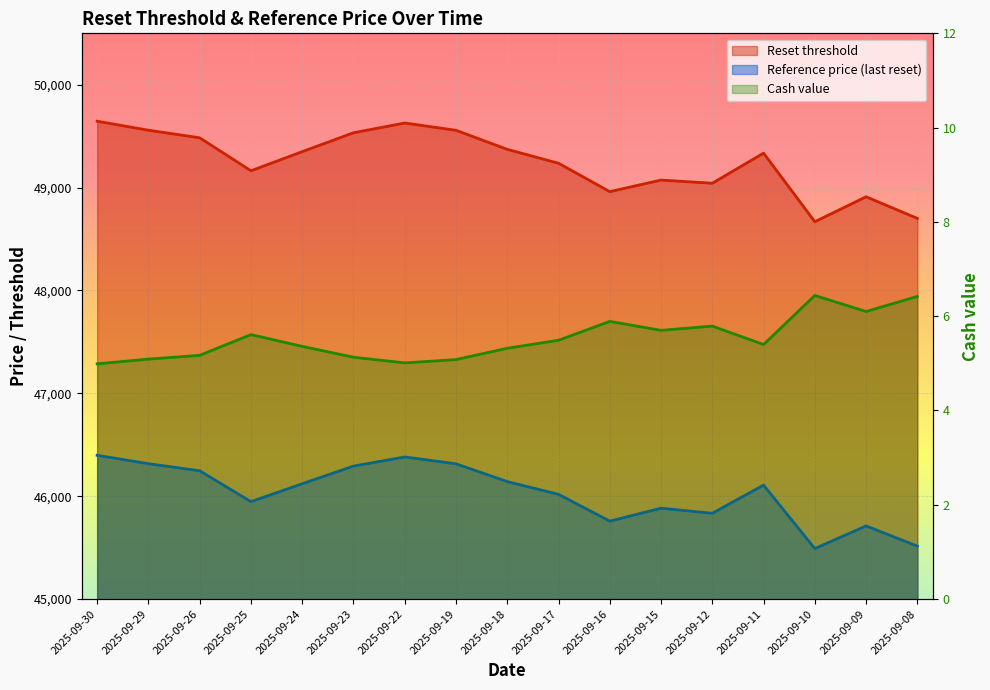

List the series in order of their peak value, highest first.

Reset threshold, Reference price (last reset), Cash value